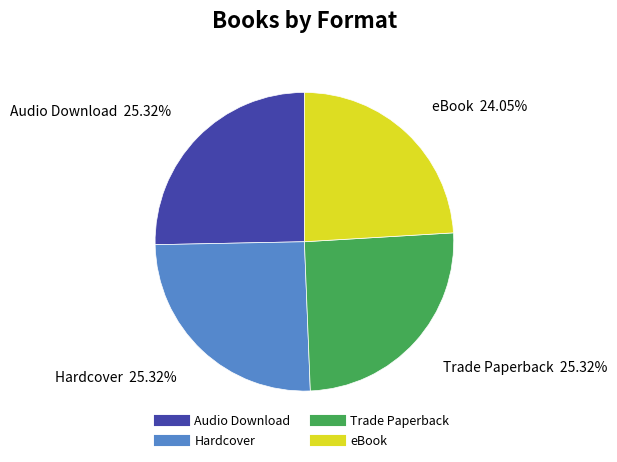

What is the smallest slice in the pie chart?

eBook